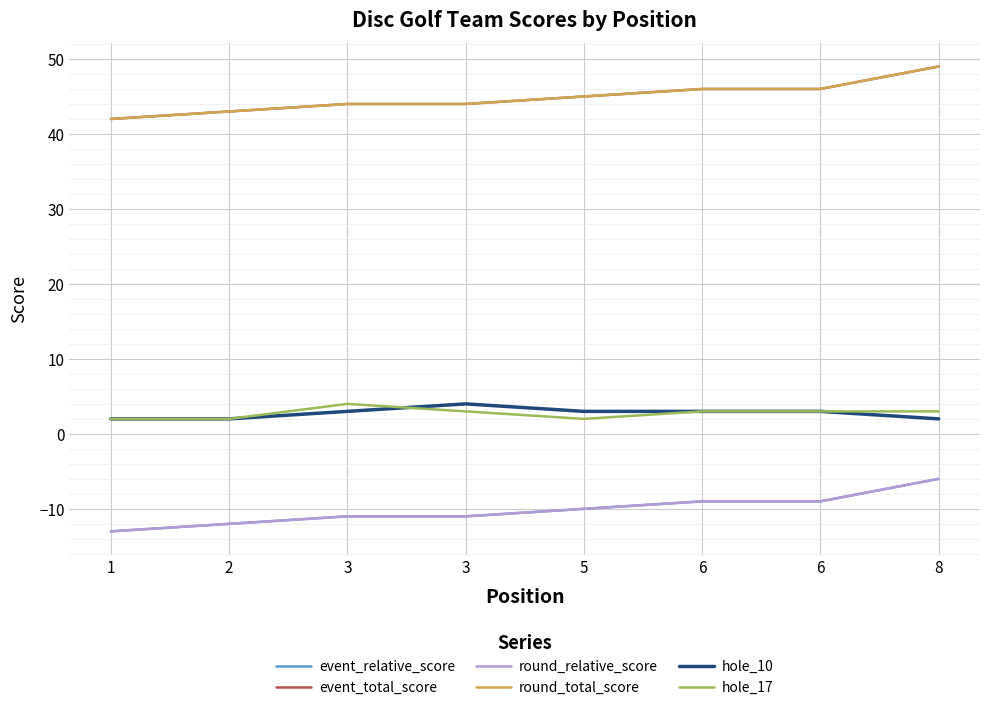

True or false: round_total_score and event_total_score intersect in this chart.

False